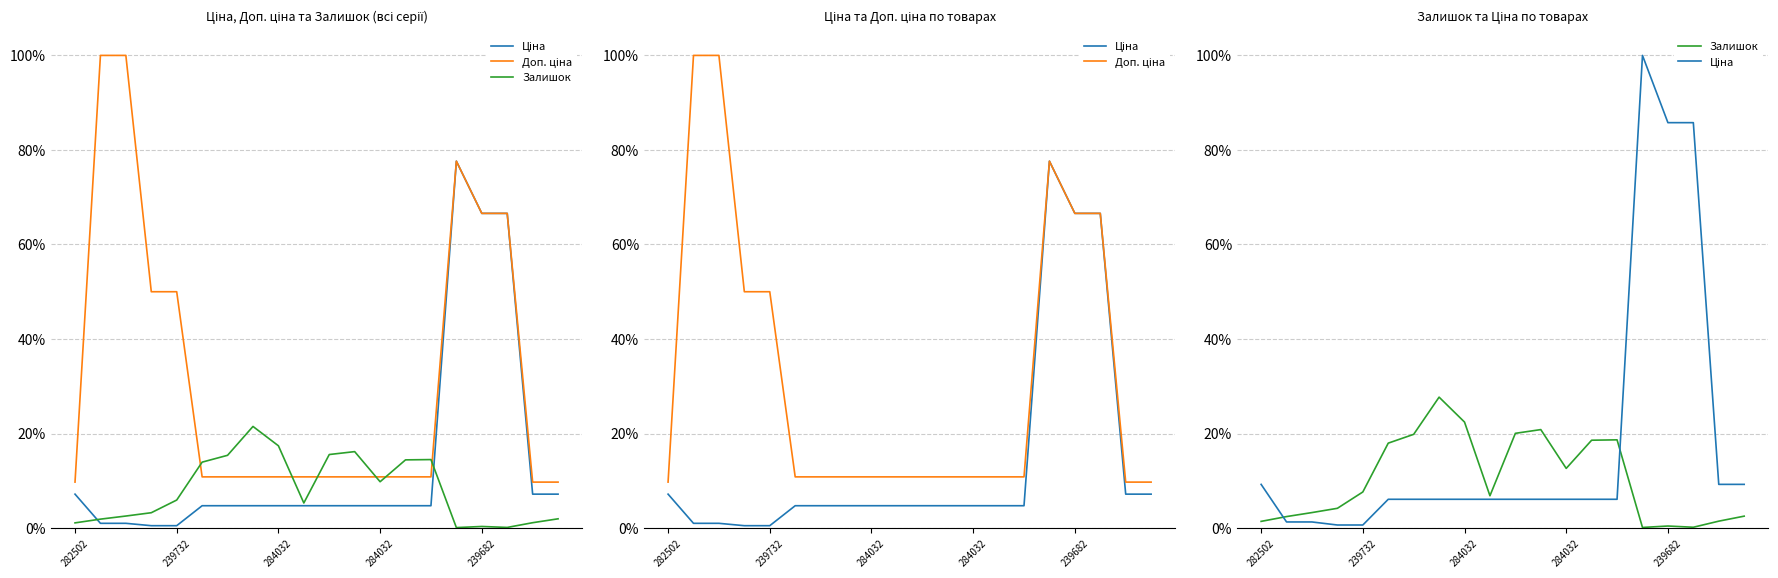

How many lines are shown in the chart?

3